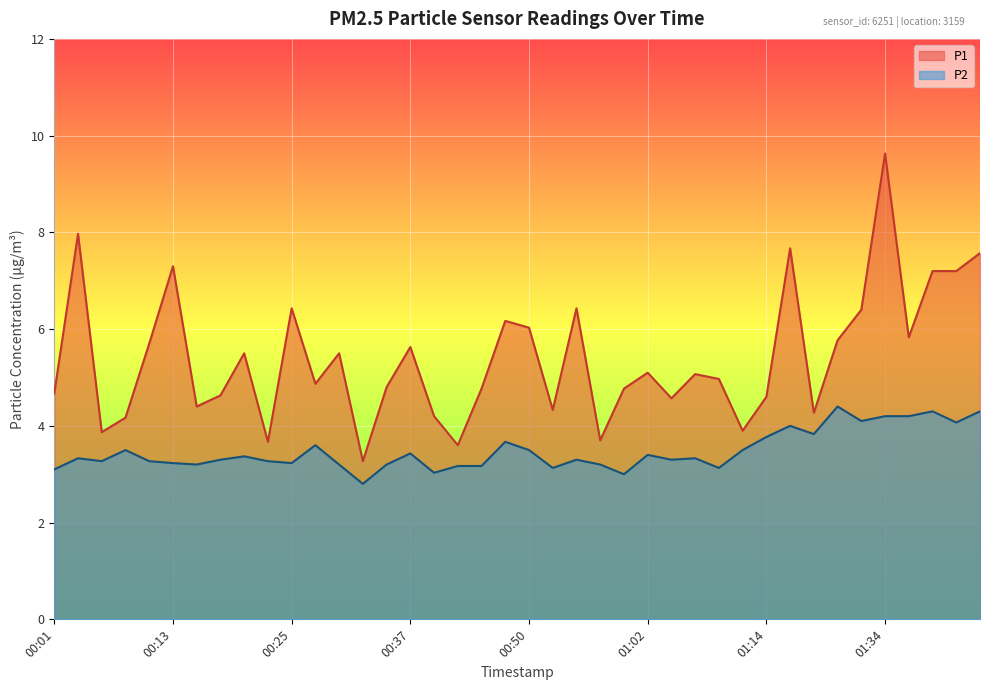

What is the sum of the P1 values at 00:01 and 01:44?

12.2